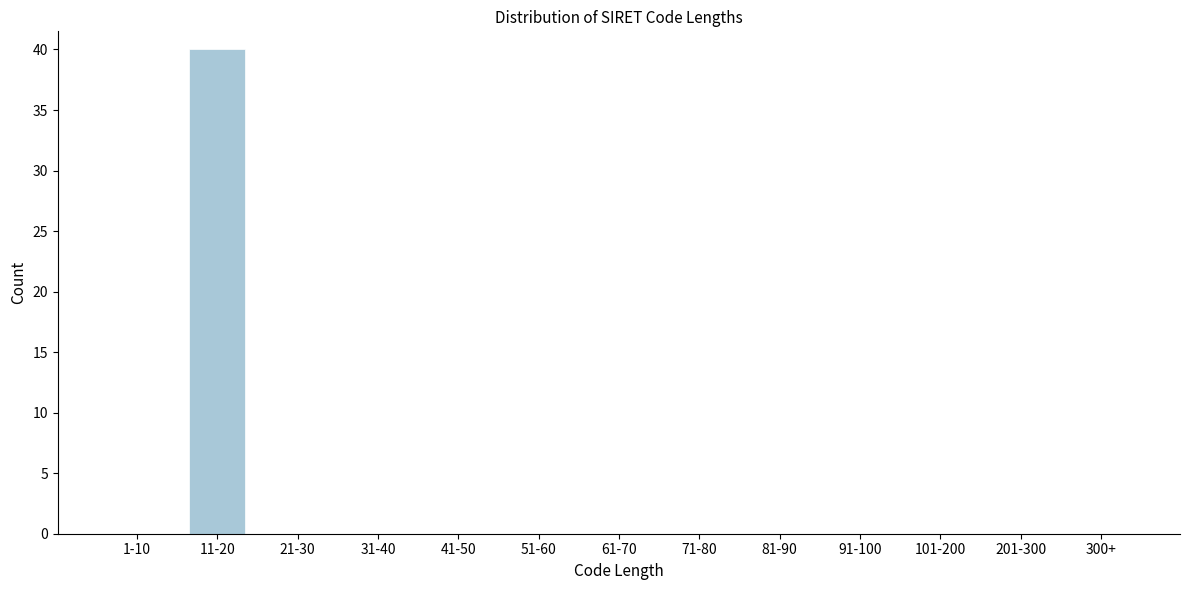

Reading left to right, extract all data points from this chart.

1-10=0	11-20=40	21-30=0	31-40=0	41-50=0	51-60=0	61-70=0	71-80=0	81-90=0	91-100=0	101-200=0	201-300=0	300+=0